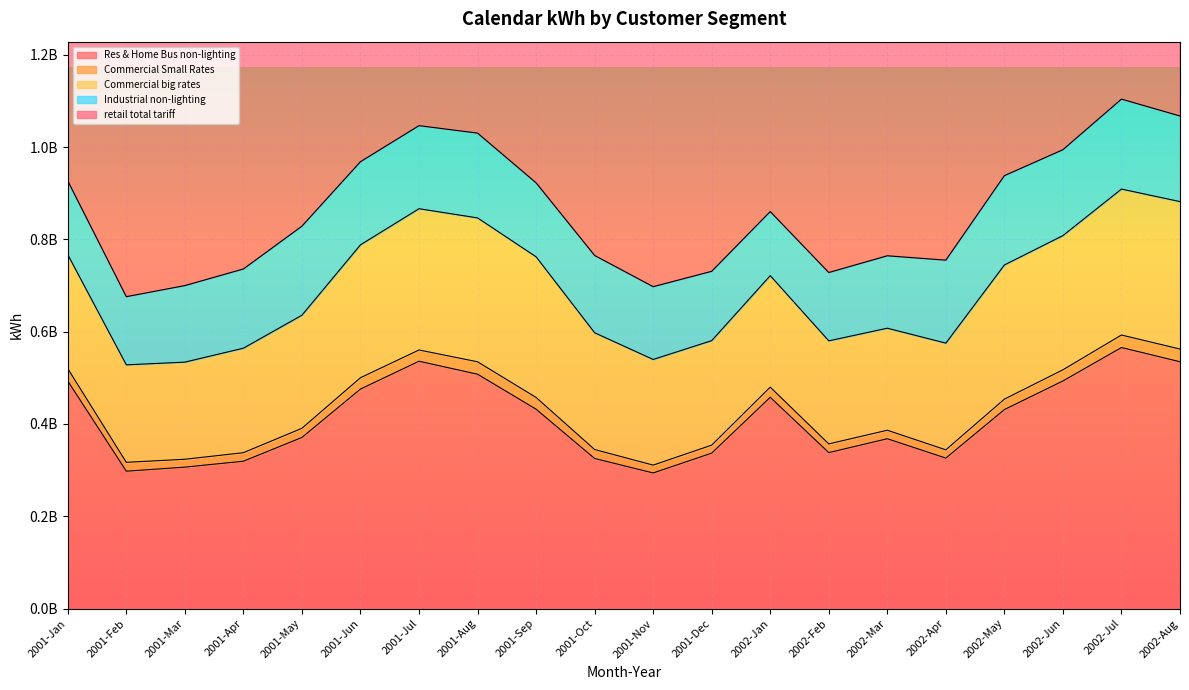

In retail total tariff, how many points are lower than both neighbors (excluding endpoints)?

3